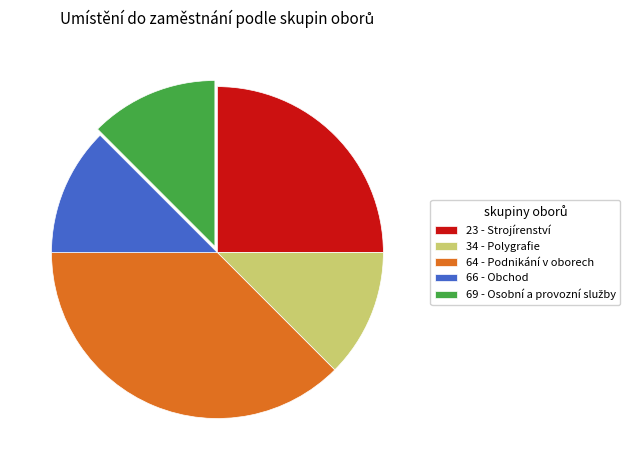

Is there any slice that represents more than half of the pie?

No